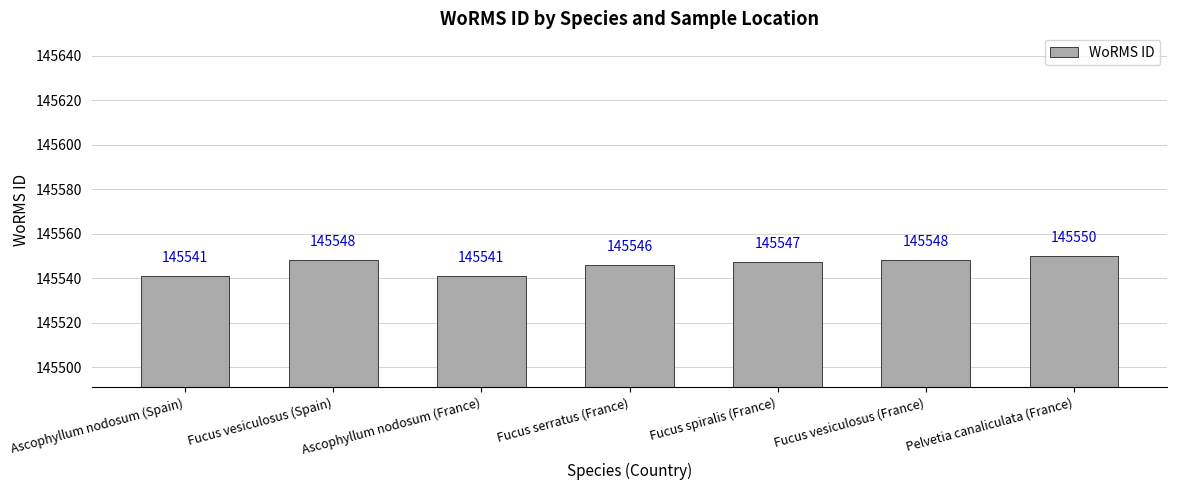

What is the sum of all values?

1018821